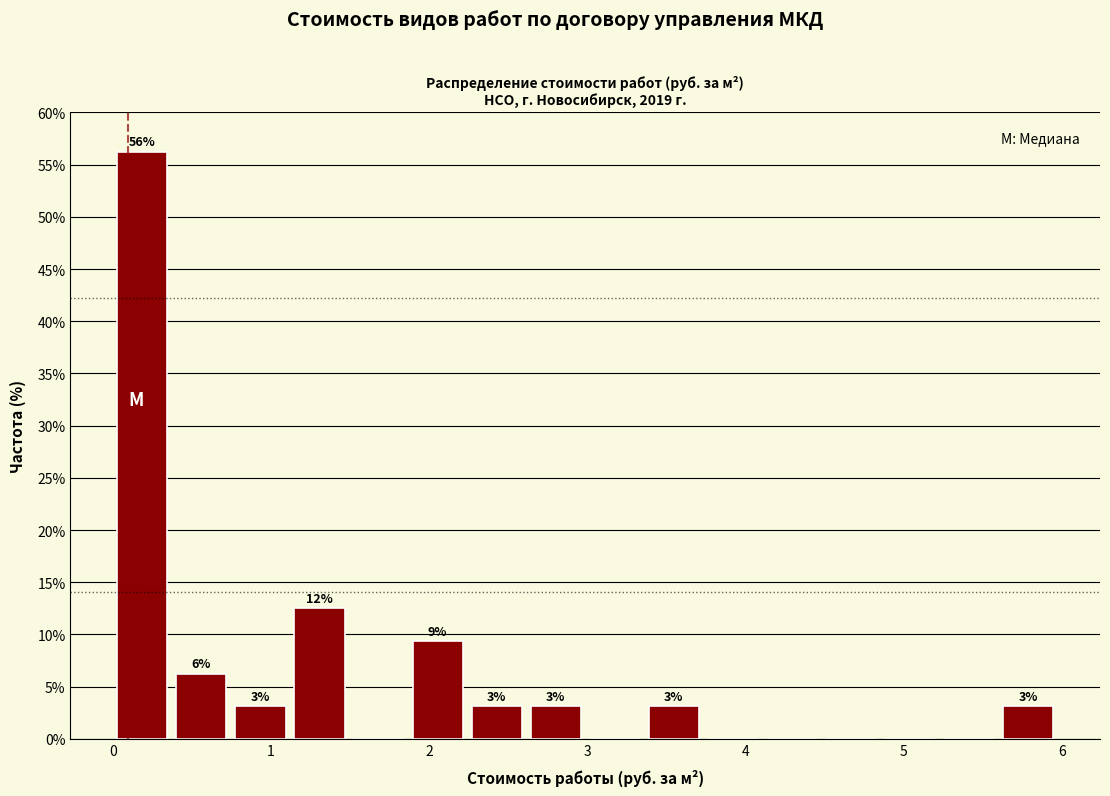

Around what value on the x-axis is the tallest bar? Give the approximate position of its centre, as read against the axis.

0.2